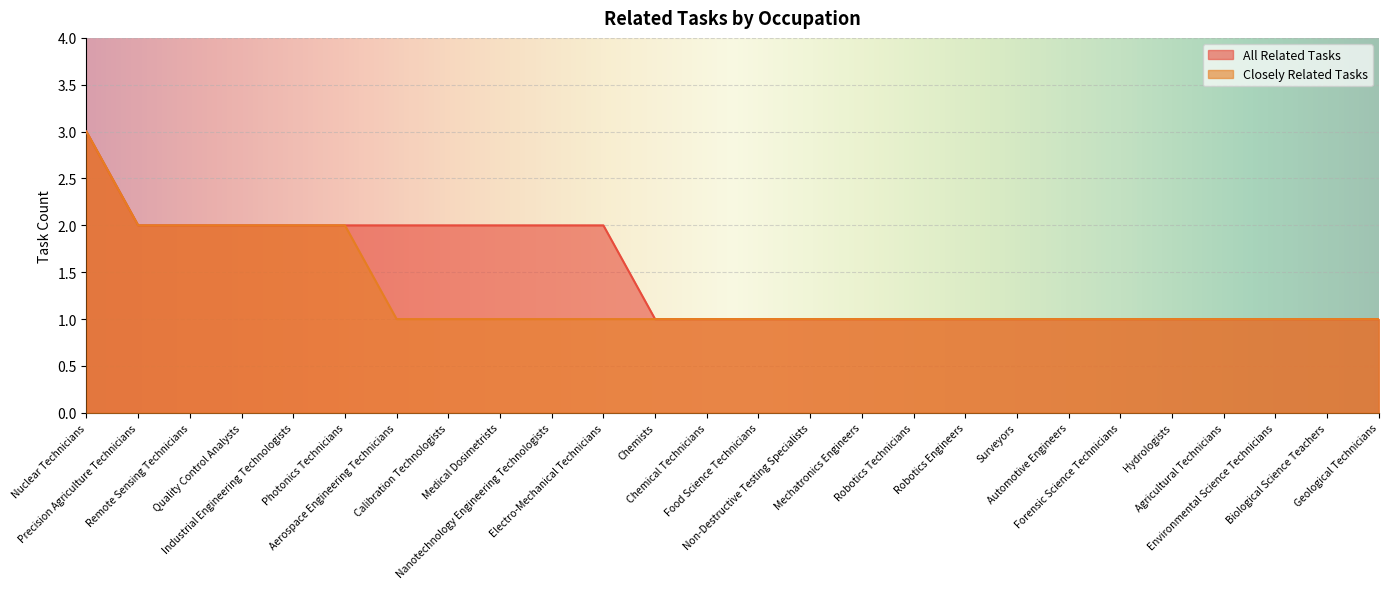

At Hydrologists, list the series in order from smallest to largest.

All Related Tasks, Closely Related Tasks